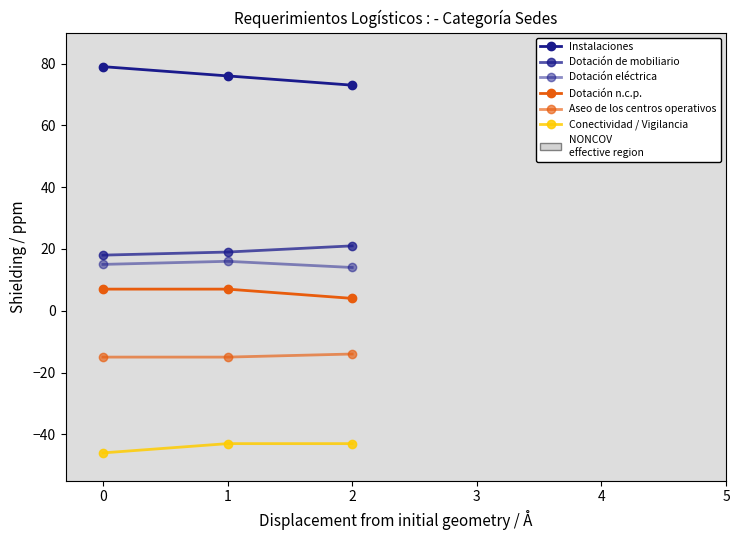

How many data points does each series have?

3